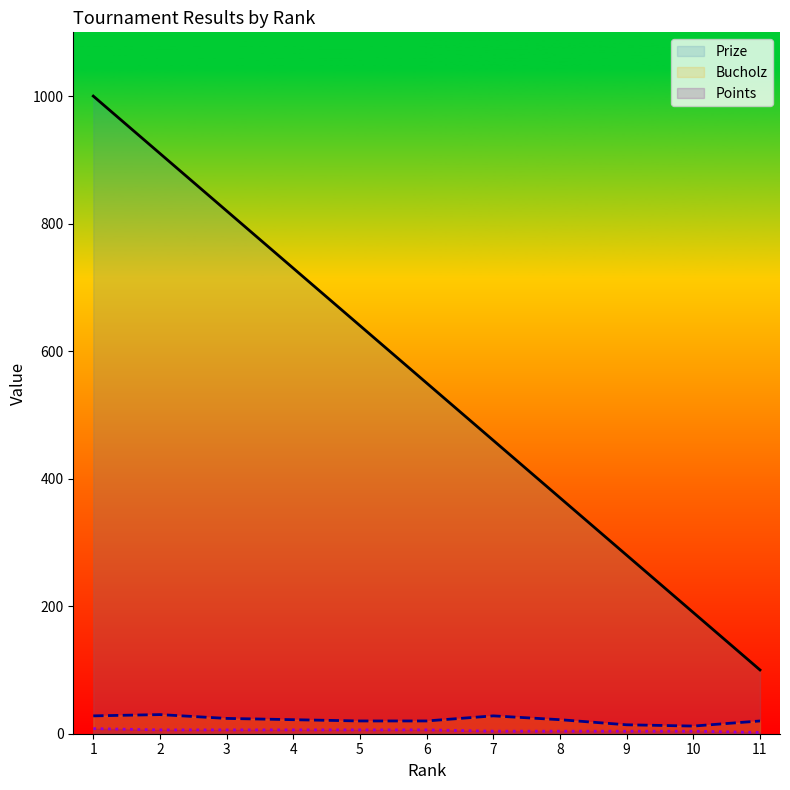

At which label does Prize first exceed 550?

1